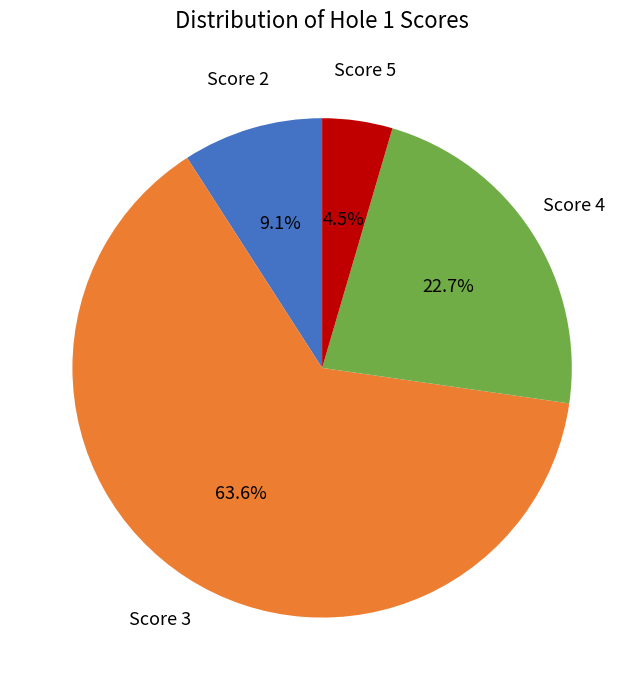

Is there a majority slice in this chart?

Yes